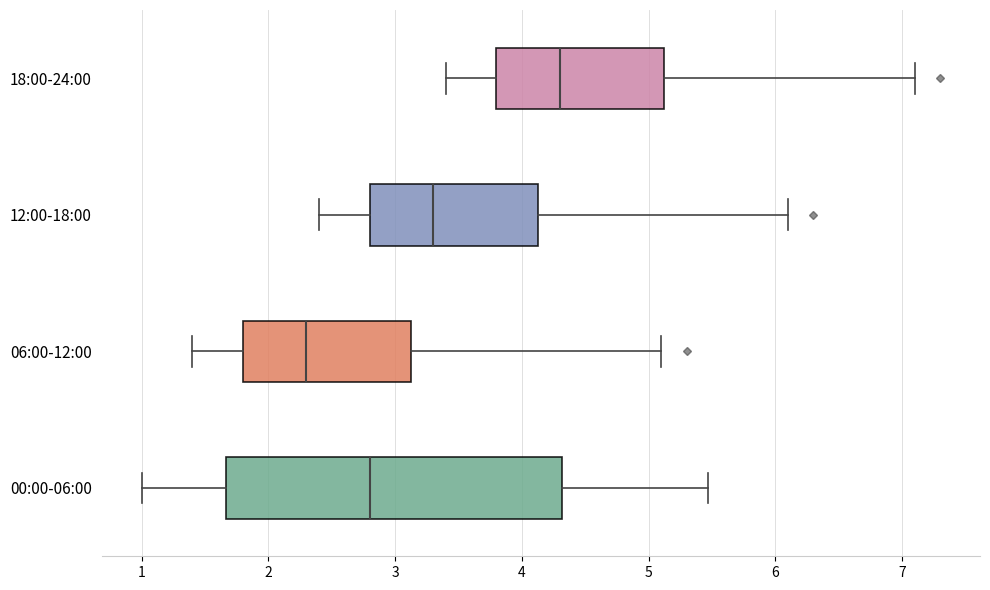

Where does the median line of the box for 06:00-12:00 sit on the x-axis? The values are not printed on the chart, so give them approximately, as read against the axis.

2.3